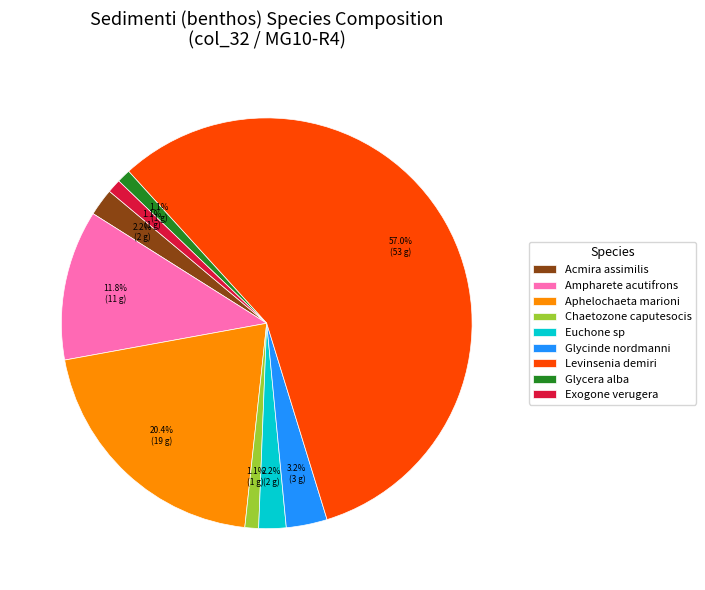

Does Chaetozone caputesocis account for over 50% of the chart?

No